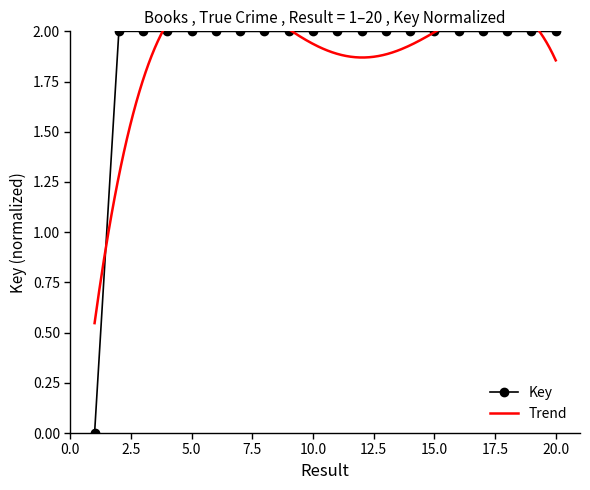

What is the change in value from 1 to 19?

+2.0